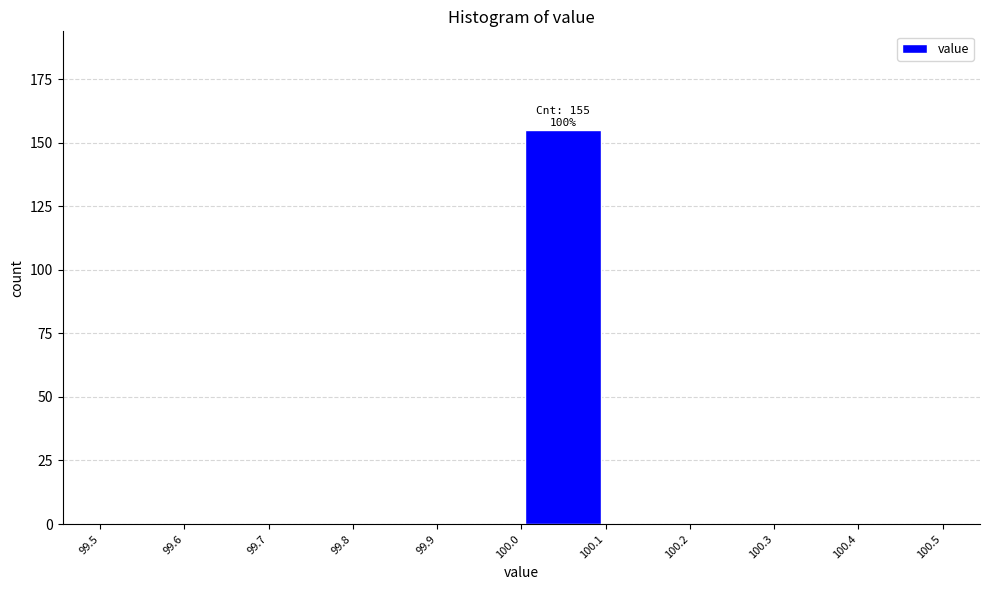

Over which range of the x-axis is the bar tallest?

100.0 to 100.1